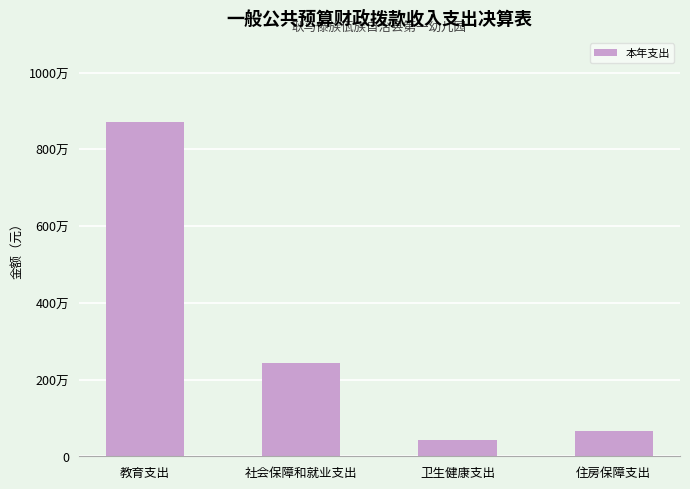

What is the value of the 2nd bar from the left?

2421497.5